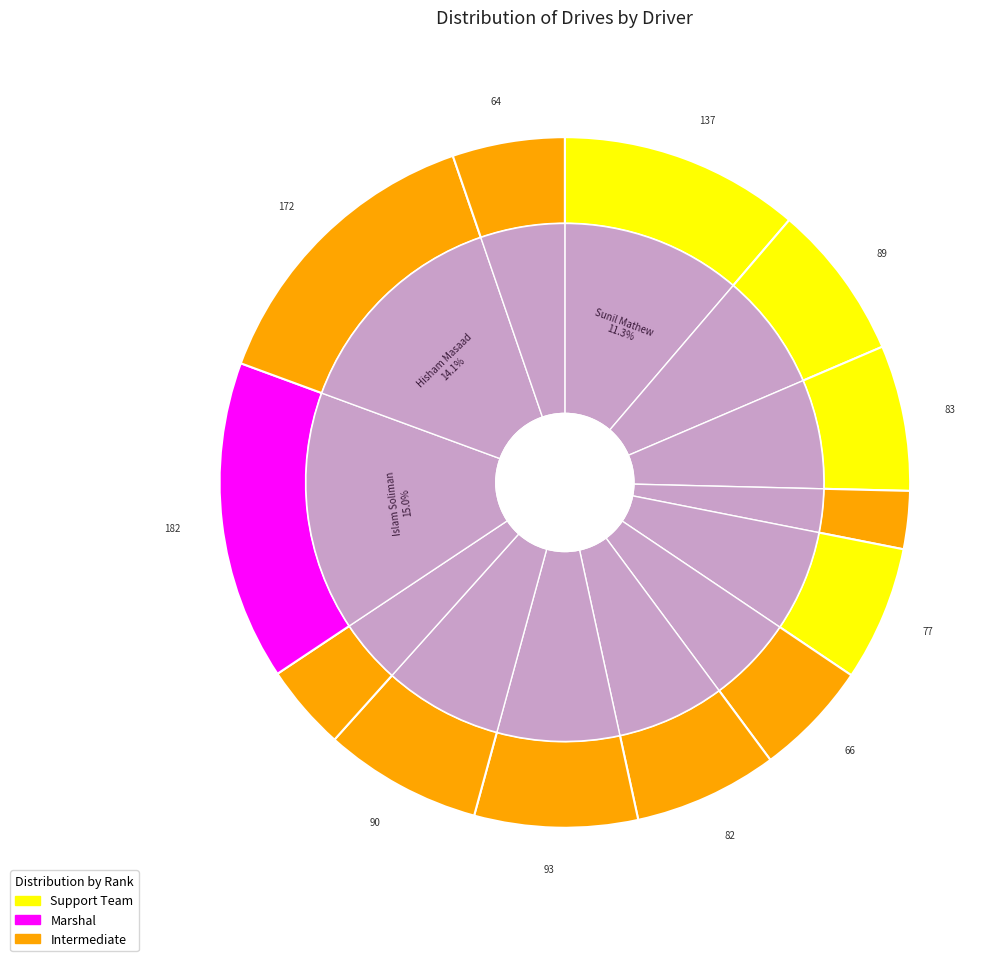

True or false: Hisham Masaad accounts for 14% of the total.

True